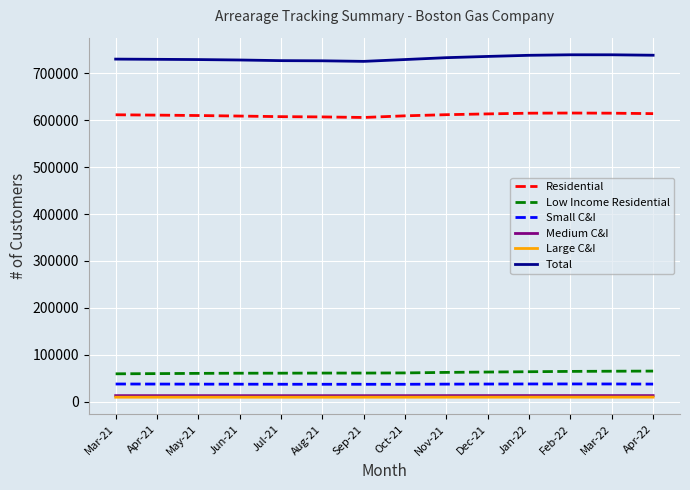

True or false: Low Income Residential and Total intersect in this chart.

False